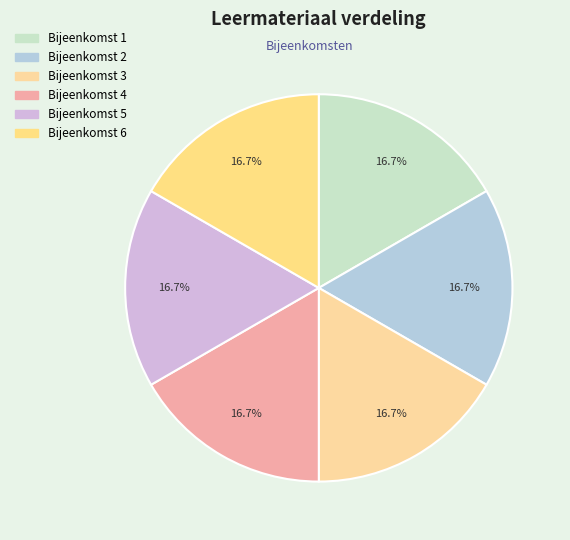

Between Bijeenkomst 5 and Bijeenkomst 3, which is larger?

Bijeenkomst 5